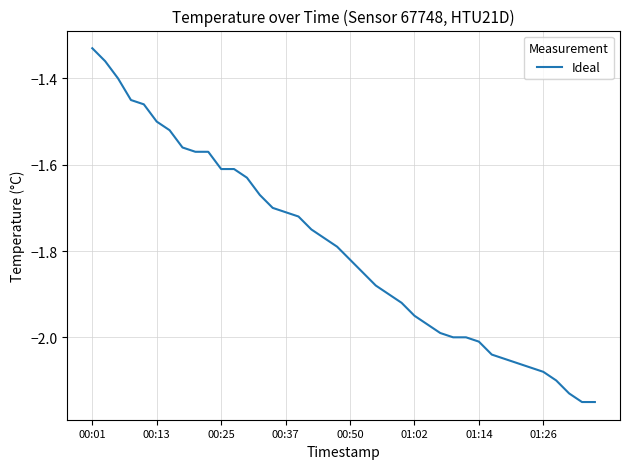

What is the difference between the maximum and second lowest values?

0.8